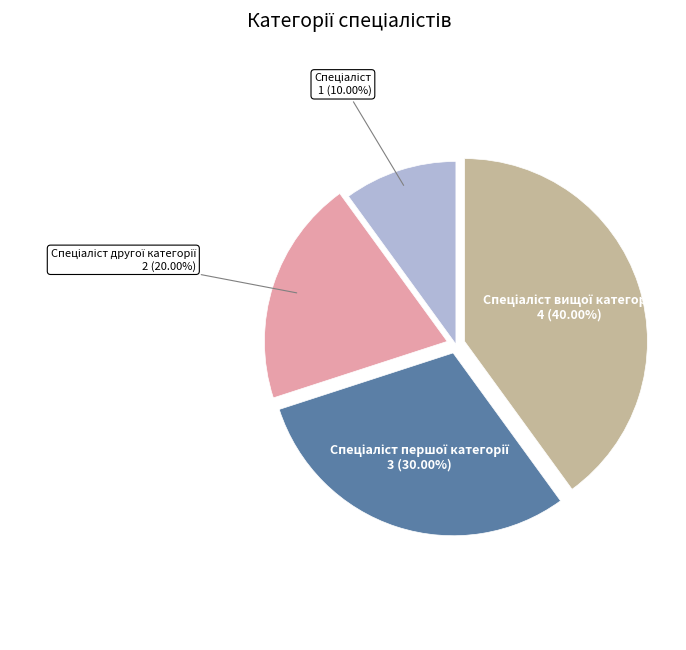

Does any single category account for the majority?

No